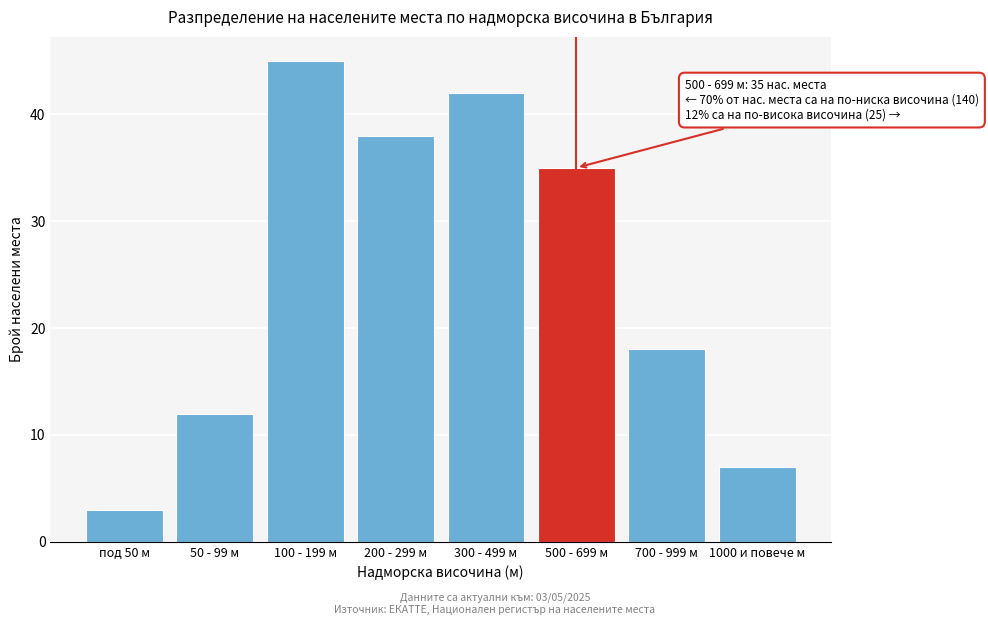

Reading right to left, list all the values displayed in this chart.

1000 и повече м=7	700 - 999 м=18	500 - 699 м=35	300 - 499 м=42	200 - 299 м=38	100 - 199 м=45	50 - 99 м=12	под 50 м=3